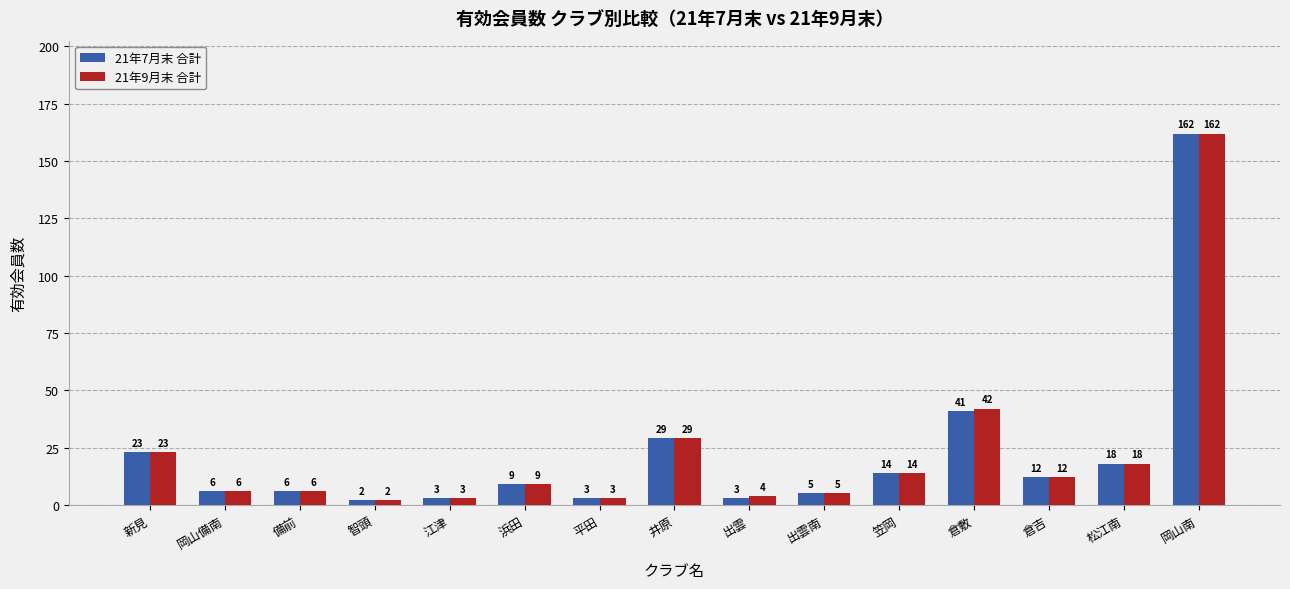

What is the greatest value displayed?

162